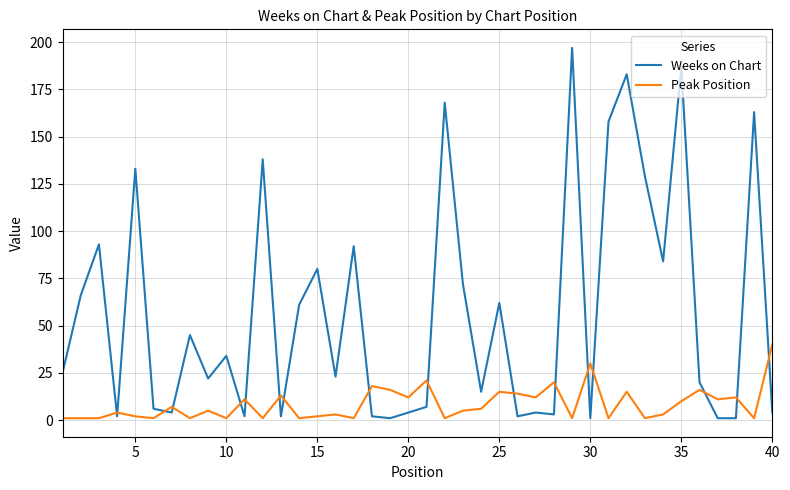

Which series has the widest spread of values?

Weeks on Chart